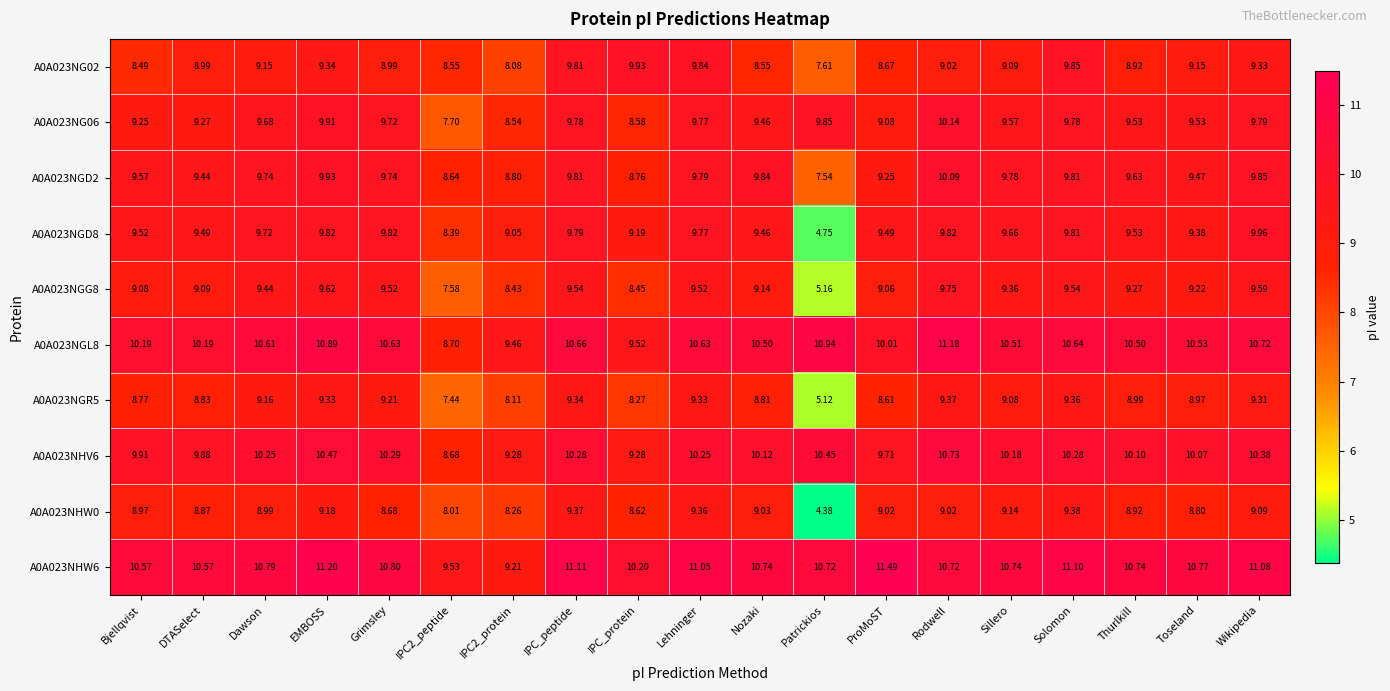

Which series has the largest total across all categories?

A0A023NHW6